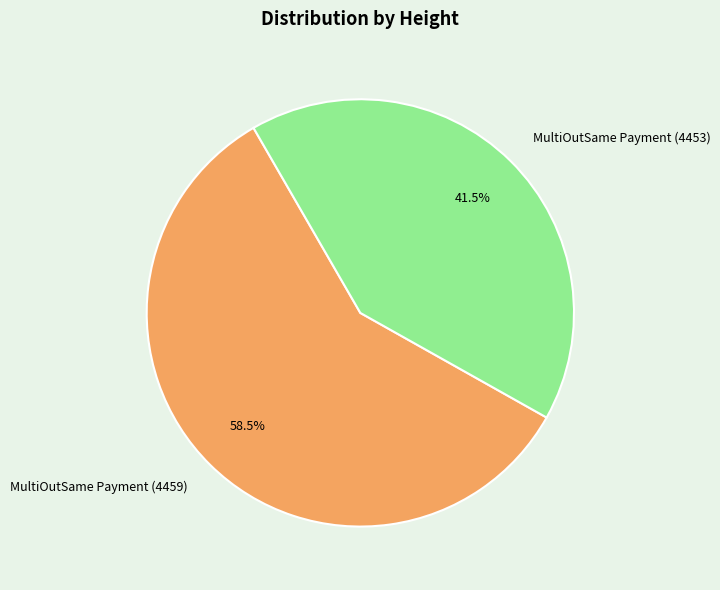

To the nearest percent, what is the difference between the MultiOutSame Payment (4453) and MultiOutSame Payment (4459) slice percentages?

17%